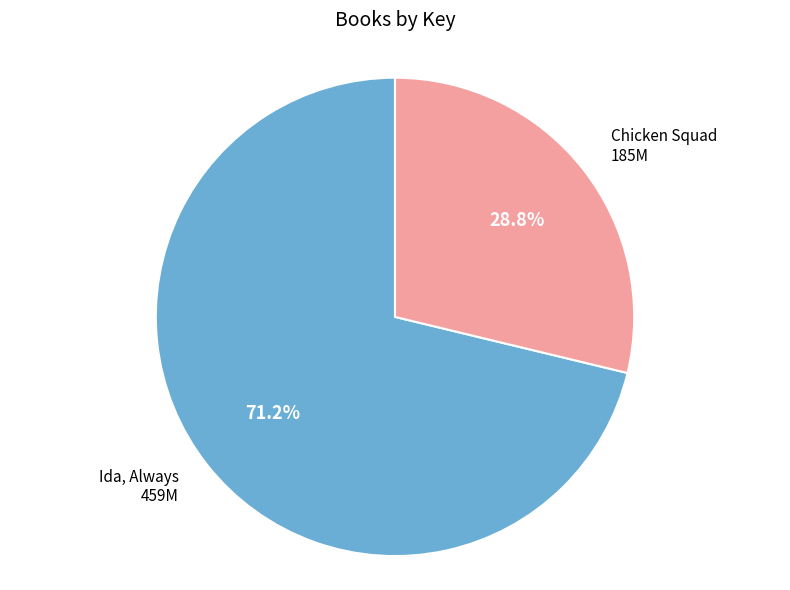

Is there a majority slice in this chart?

Yes